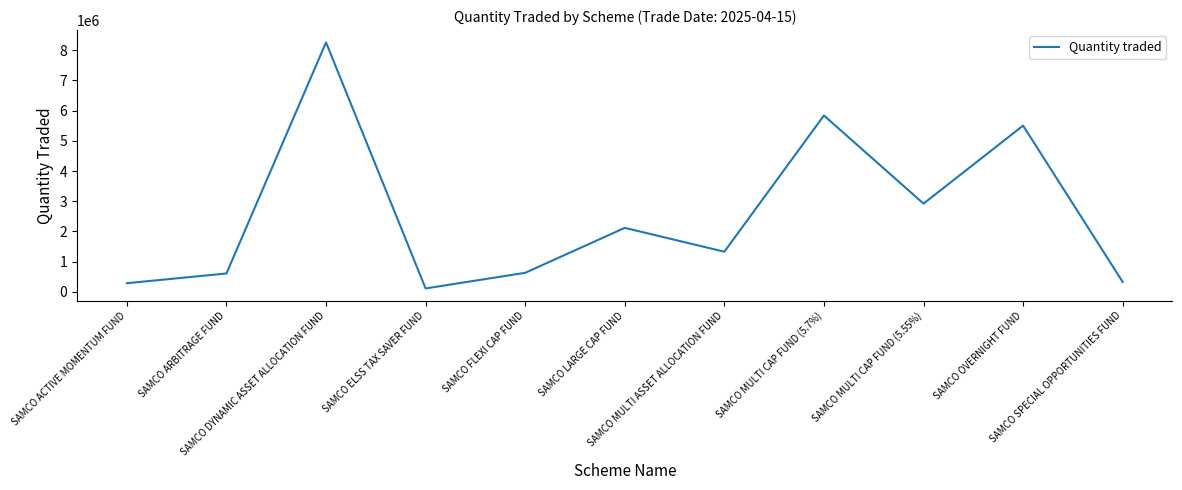

What is the difference between the maximum and minimum values?

8149000